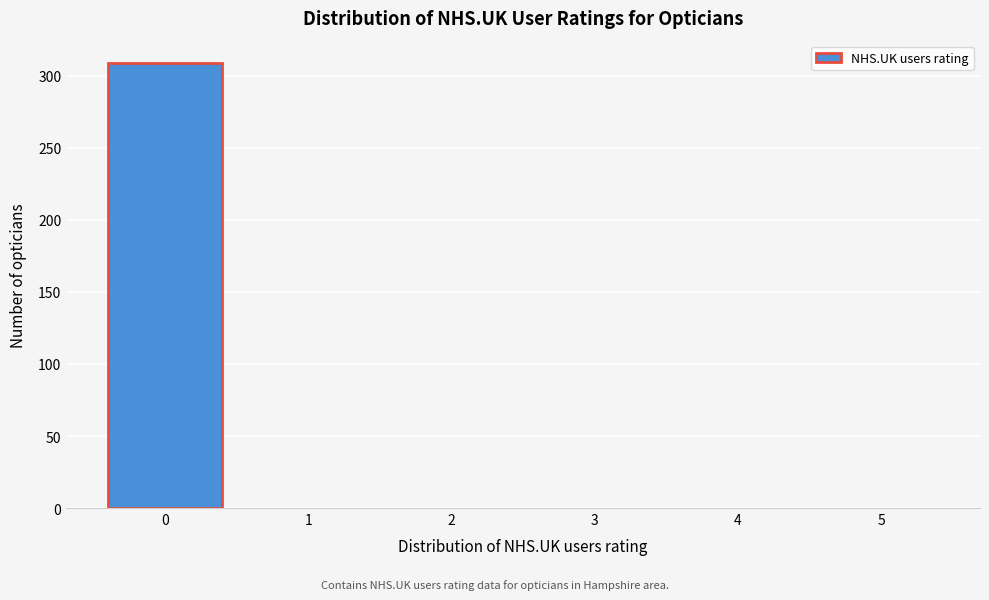

Which range on the x-axis has the tallest bar?

-0.5 to 0.5